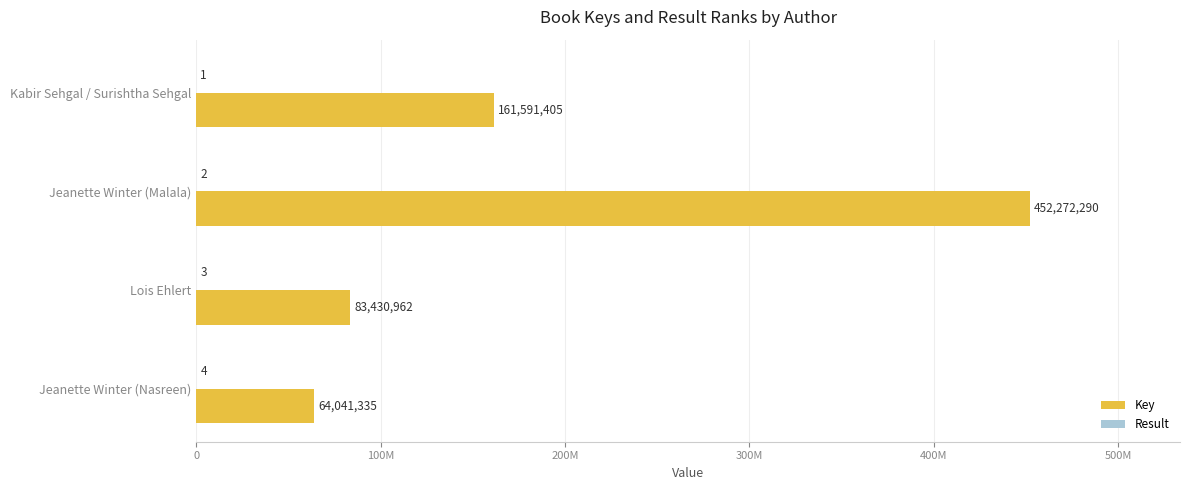

Which series has the largest range (max minus min)?

Key